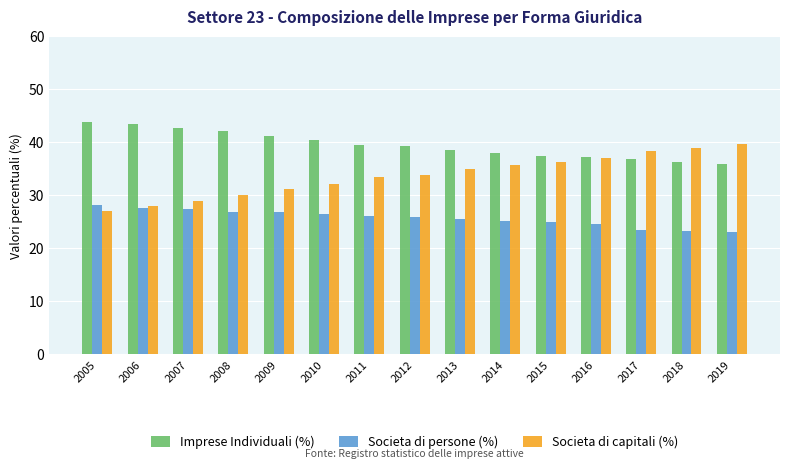

What is the maximum value for Imprese Individuali (%)?

43.9